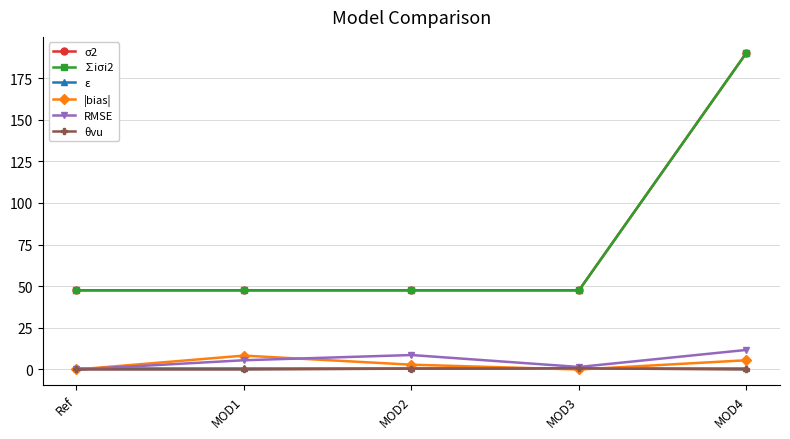

Does the chart display data point markers on the line(s)?

Yes